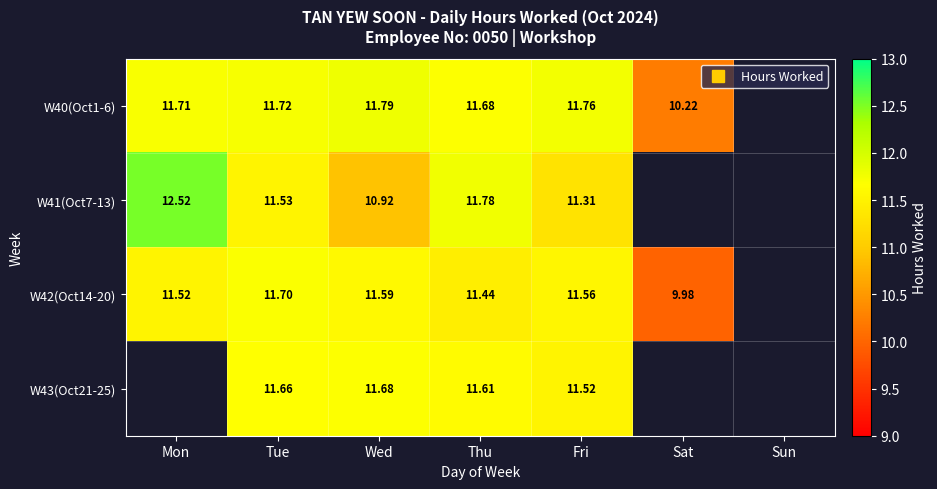

At how many categories does at least one series exceed 11?

5